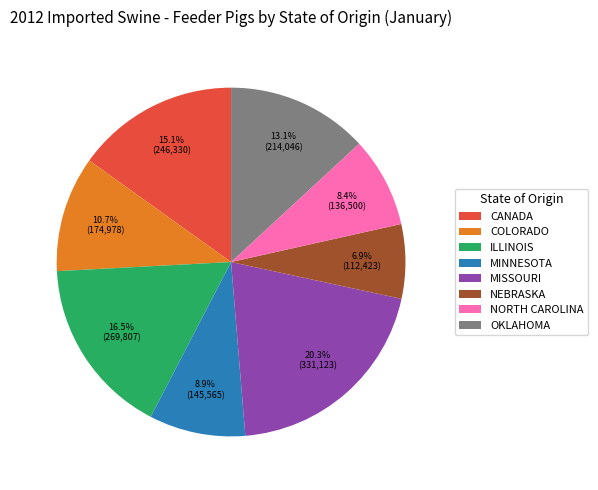

What is the largest slice in the pie chart?

MISSOURI